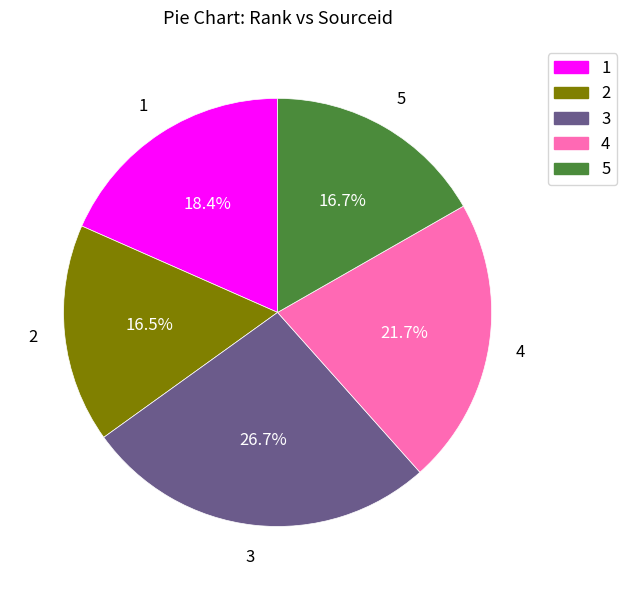

Is 5 the majority of the pie?

No